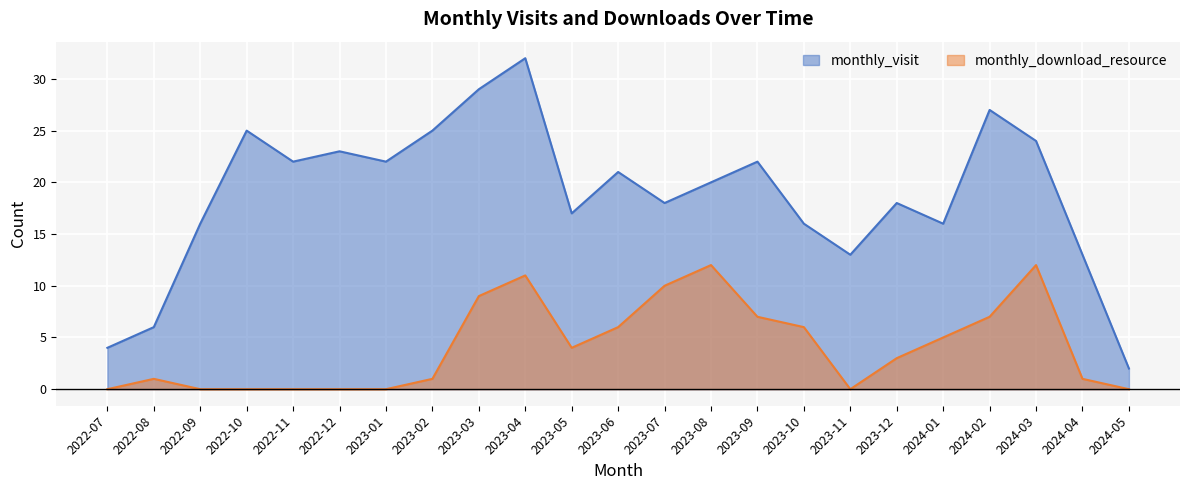

Reading right to left, list all the values displayed in this chart.

monthly_visit: 2024-05=2	2024-04=13	2024-03=24	2024-02=27	2024-01=16	2023-12=18	2023-11=13	2023-10=16	2023-09=22	2023-08=20	2023-07=18	2023-06=21	2023-05=17	2023-04=32	2023-03=29	2023-02=25	2023-01=22	2022-12=23	2022-11=22	2022-10=25	2022-09=16	2022-08=6	2022-07=4
monthly_download_resource: 2024-05=0	2024-04=1	2024-03=12	2024-02=7	2024-01=5	2023-12=3	2023-11=0	2023-10=6	2023-09=7	2023-08=12	2023-07=10	2023-06=6	2023-05=4	2023-04=11	2023-03=9	2023-02=1	2023-01=0	2022-12=0	2022-11=0	2022-10=0	2022-09=0	2022-08=1	2022-07=0